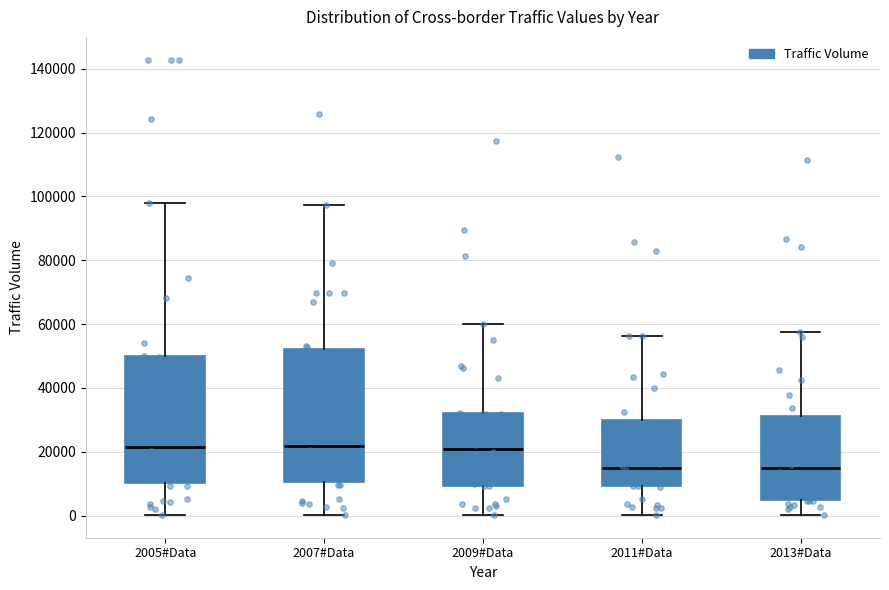

Where does the median line of the box for 2013#Data sit on the y-axis? The values are not printed on the chart, so give them approximately, as read against the axis.

14000